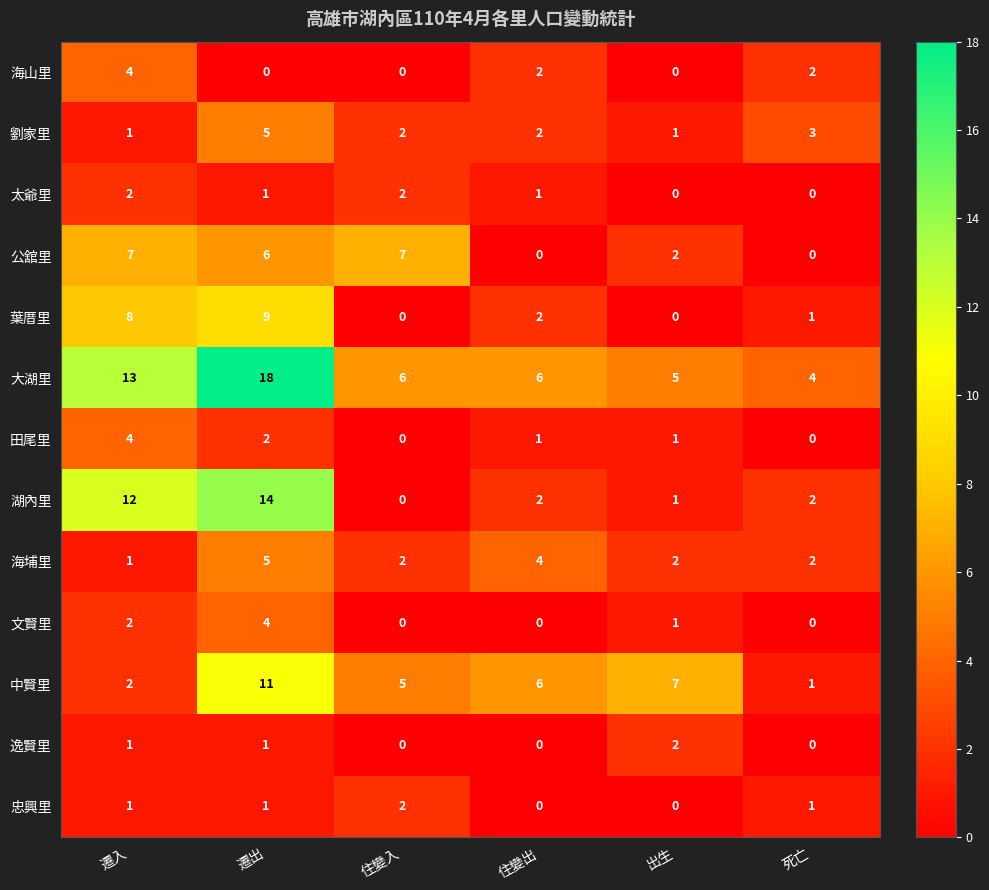

What is the difference between the highest and lowest values at 出生?

7